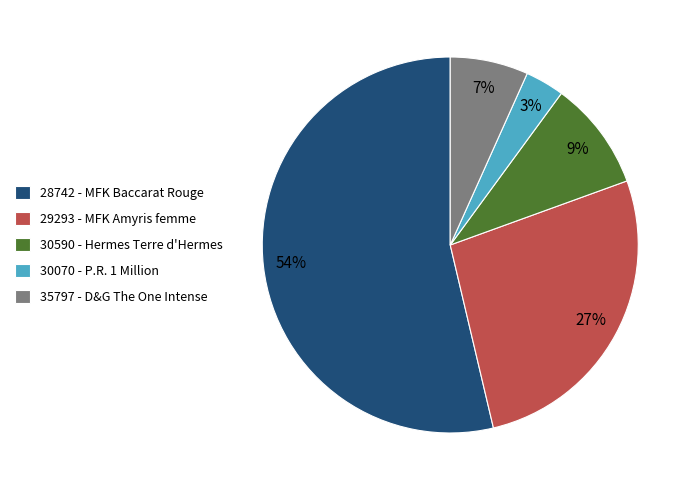

Rank the categories by value from highest to lowest.

28742, 29293, 30590, 35797, 30070